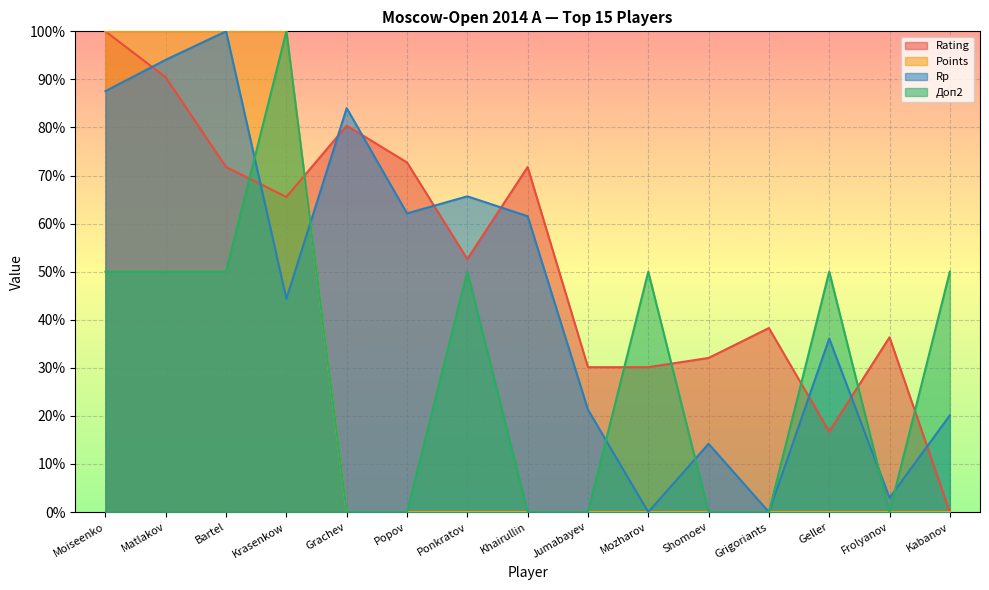

Rank the series at Matlakov from lowest to highest value.

Доп2, Rating, Rp, Points